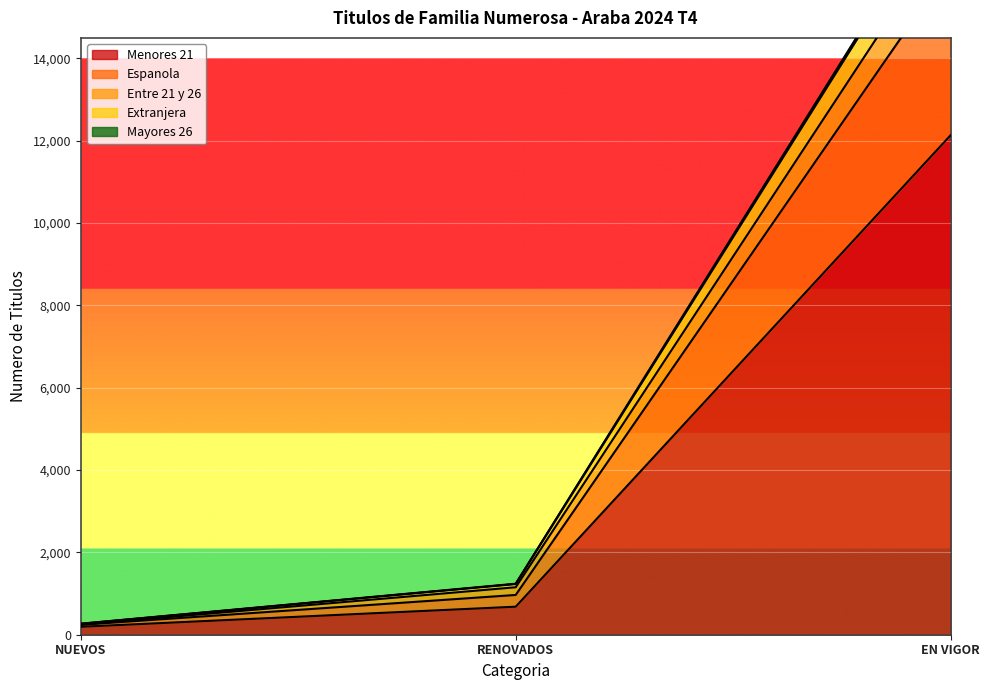

Where does the Mayores 26 series first go above 966?

EN VIGOR